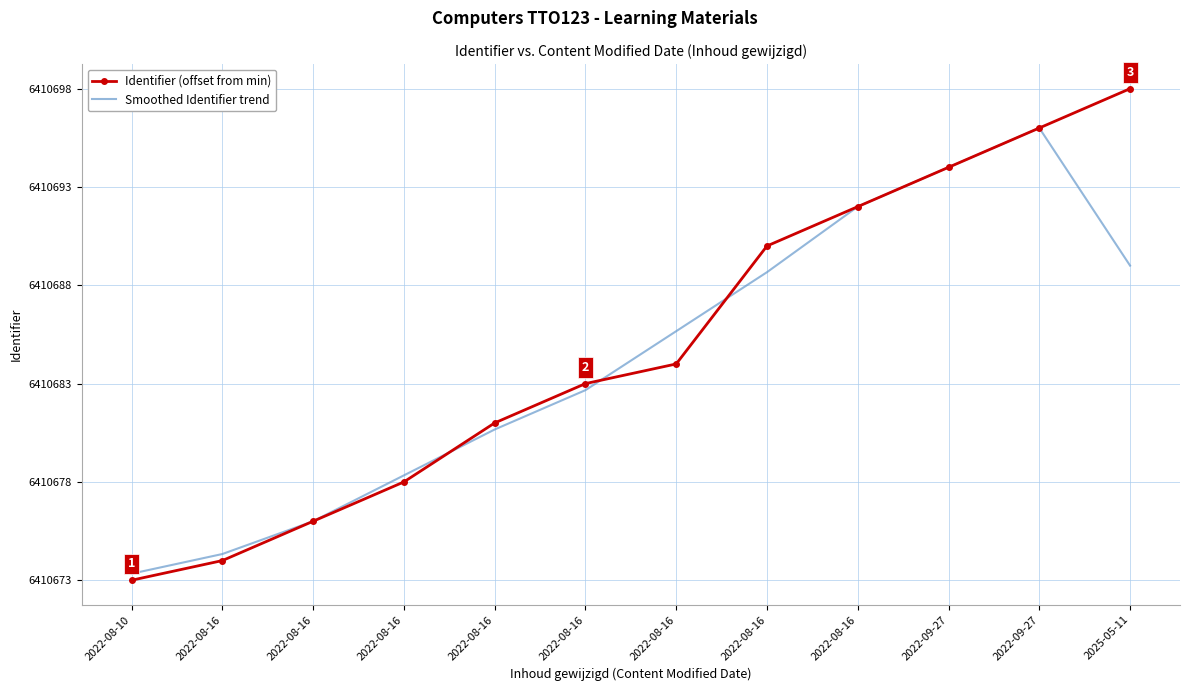

Which series ends up on top after the final intersection of Identifier (offset from min) and Smoothed Identifier trend?

Identifier (offset from min)